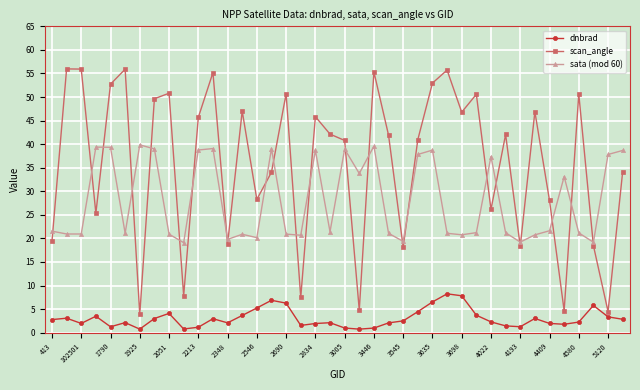

What is the value of the scan_angle point at the 36th from the left?

4.6